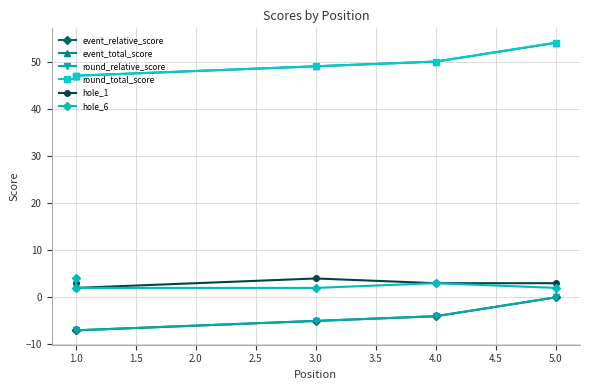

Rank the series at 1.0 from lowest to highest value.

event_relative_score, round_relative_score, hole_1, hole_6, event_total_score, round_total_score